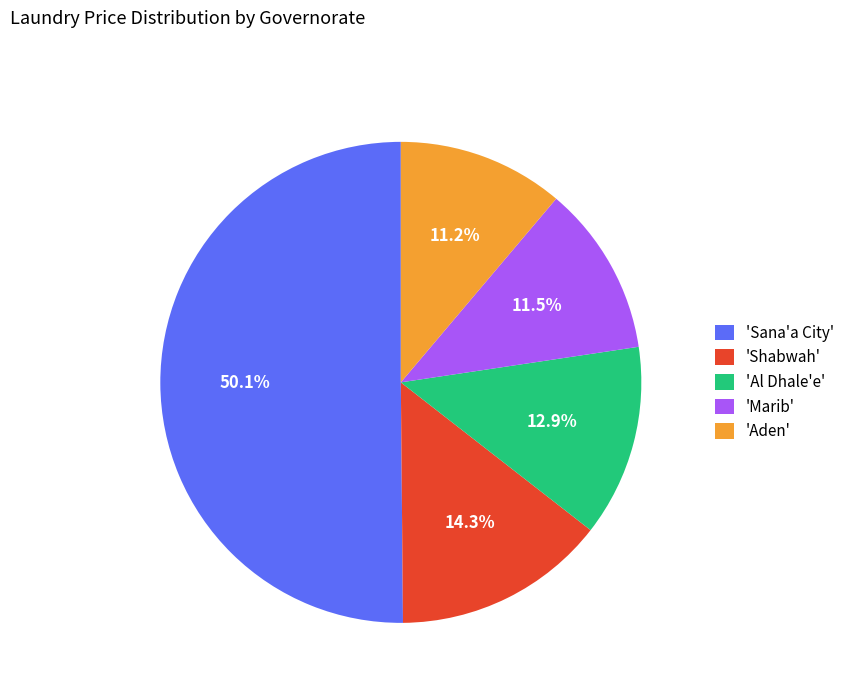

Which has a higher value, 'Sana'a City' or 'Al Dhale'e'?

'Sana'a City'